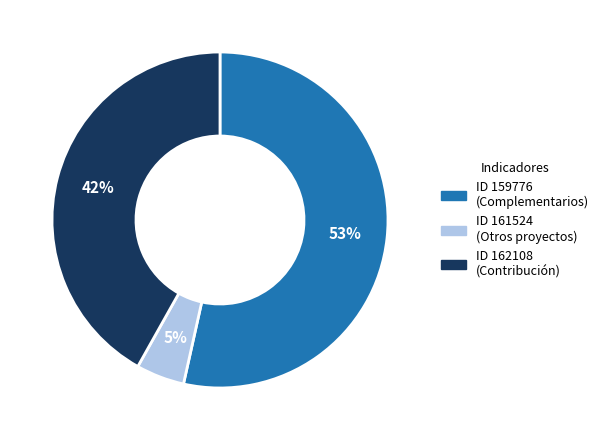

To the nearest percent, what is the average slice percentage?

33%